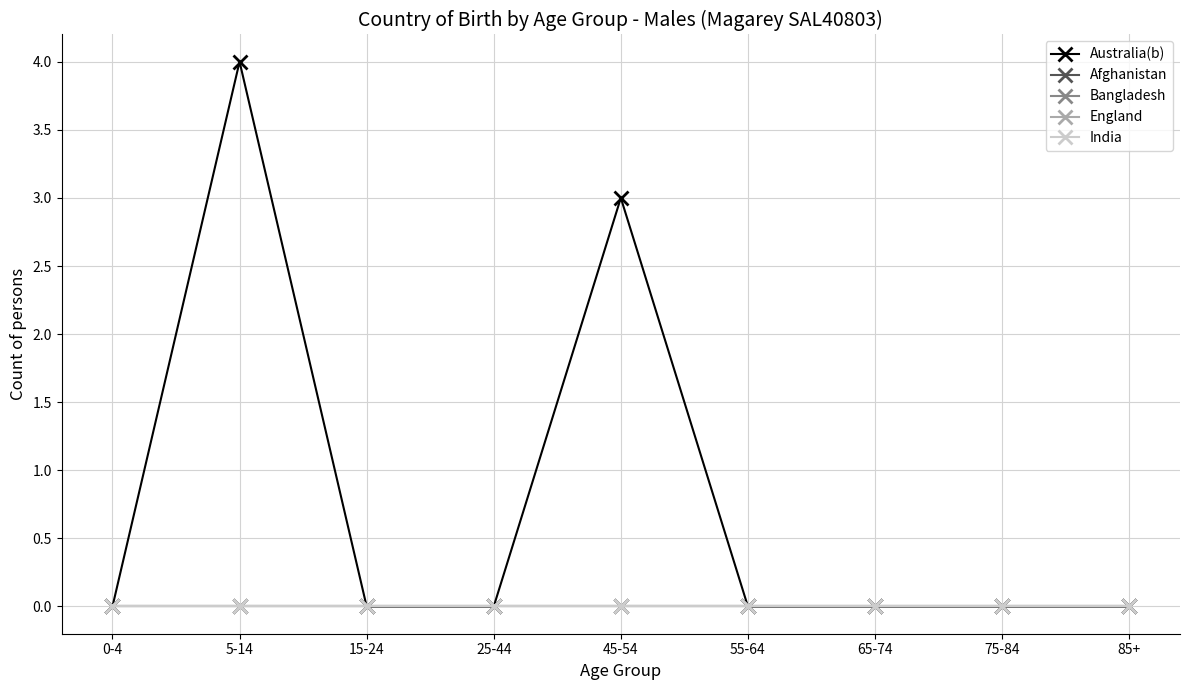

Which category has the highest value in the Bangladesh series?

0-4